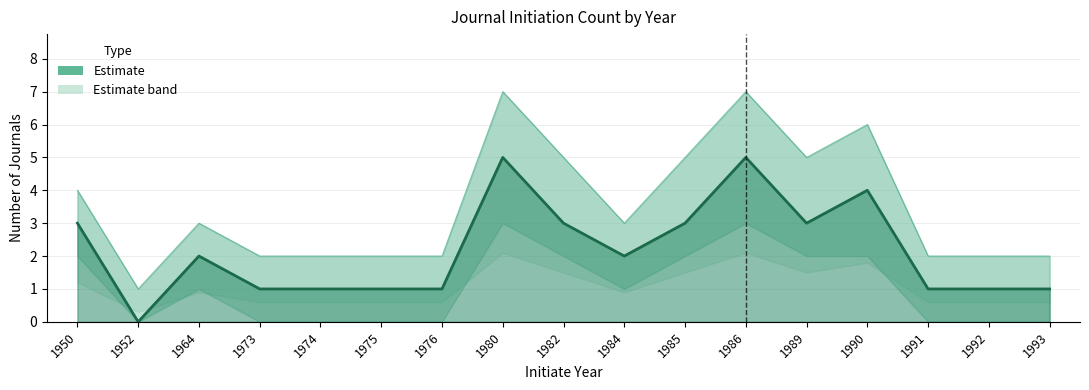

What is the sum of the values at 1973 and 1985?

4